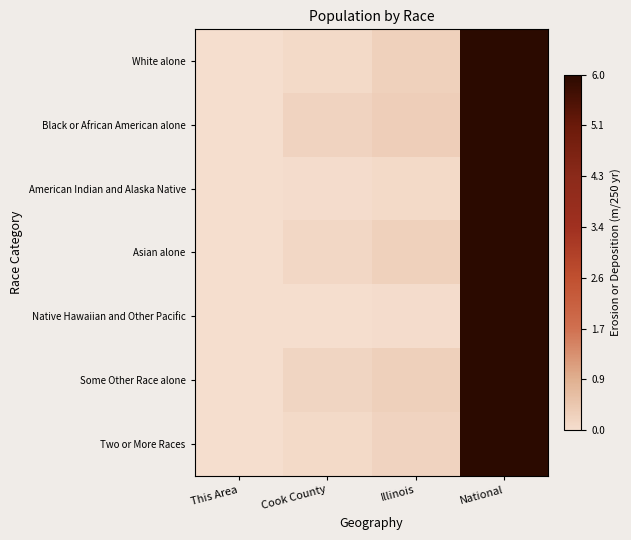

Between National and This Area, which is larger?

National